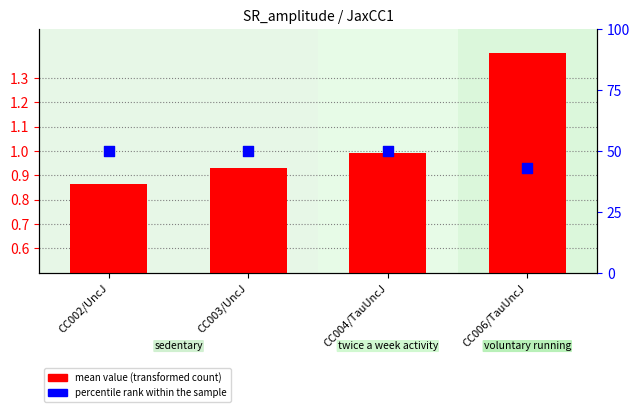

Is the value of mean value at CC003/UncJ greater than the value of percentile rank at CC006/TauUncJ?

No